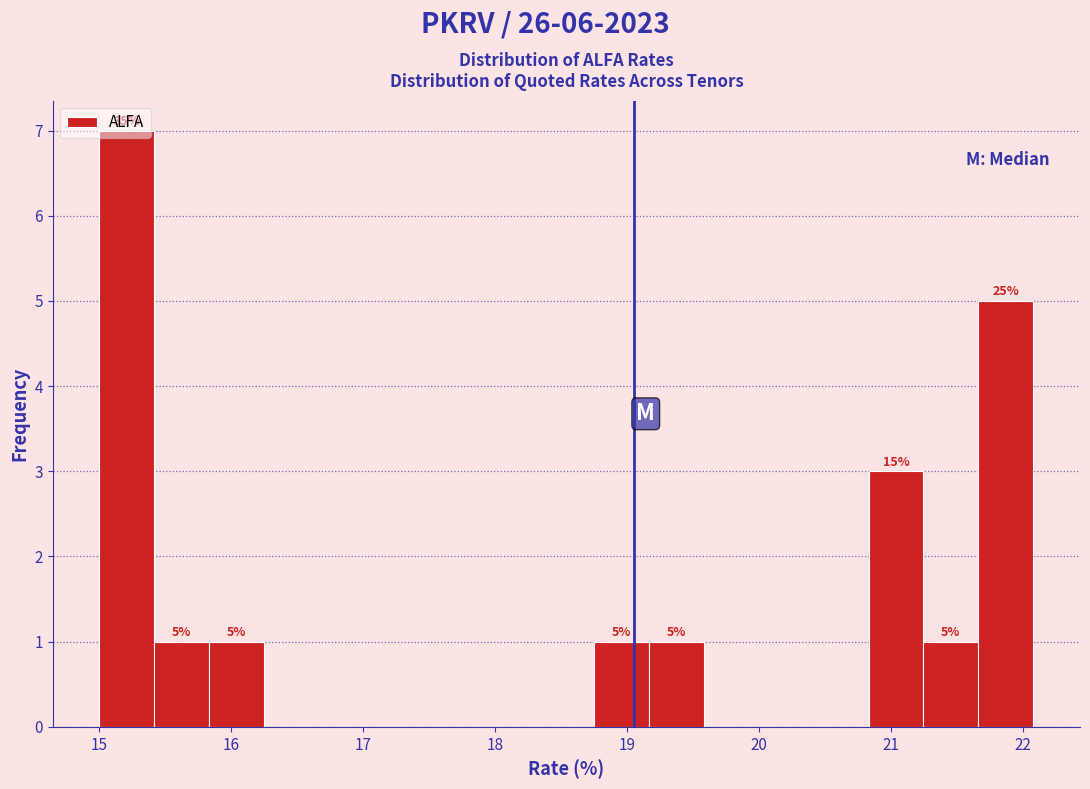

Which range on the x-axis has the tallest bar?

15.0 to 15.4